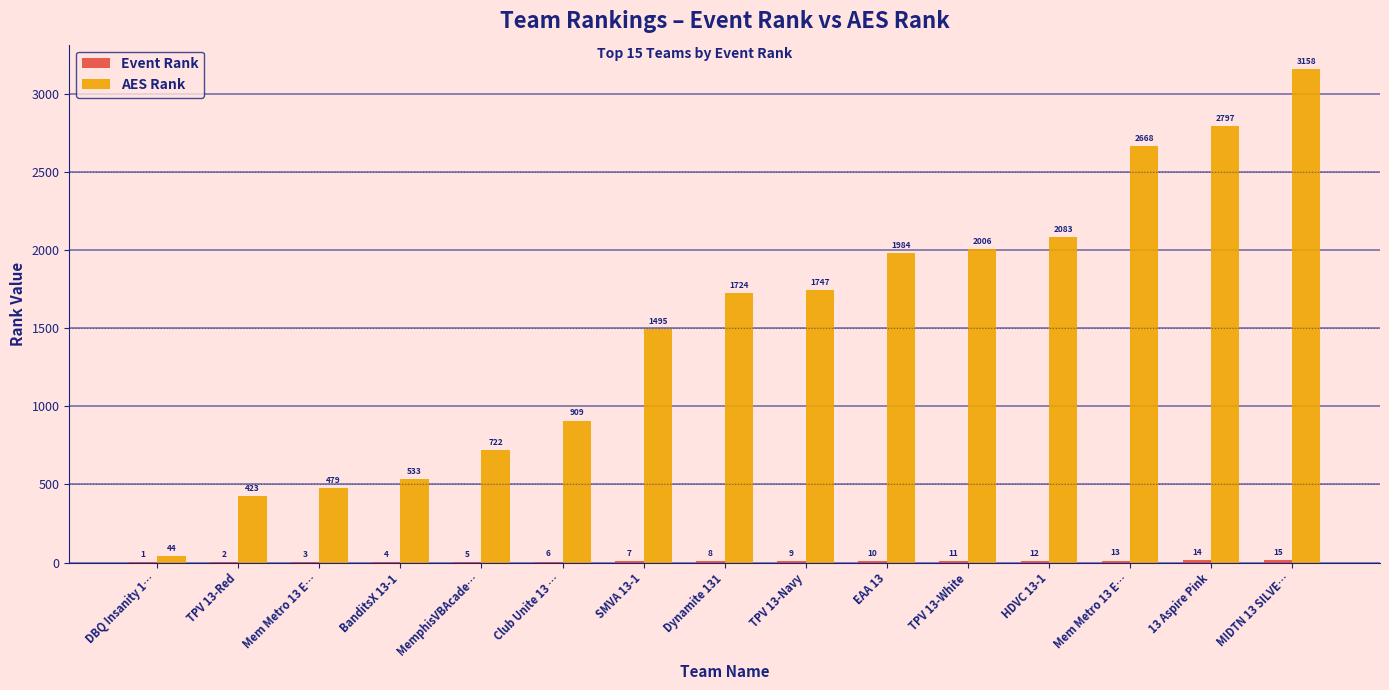

Is the value of Event Rank at TPV 13-Red greater than the value of AES Rank at 13 Aspire Pink?

No